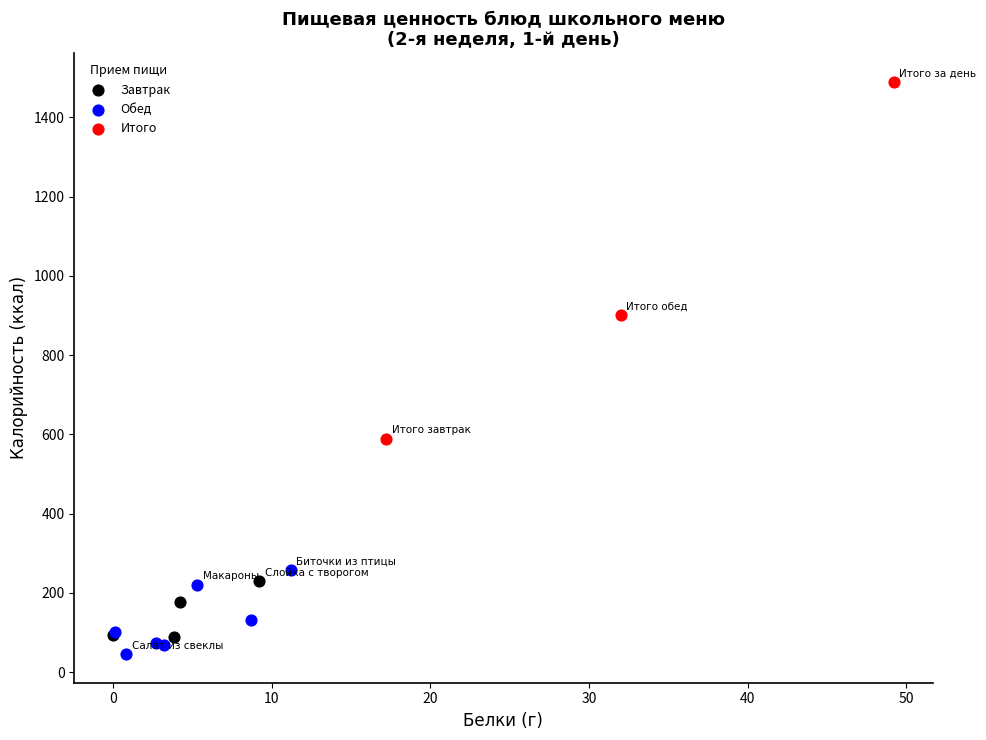

Which series reaches the maximum Y coordinate?

Итого